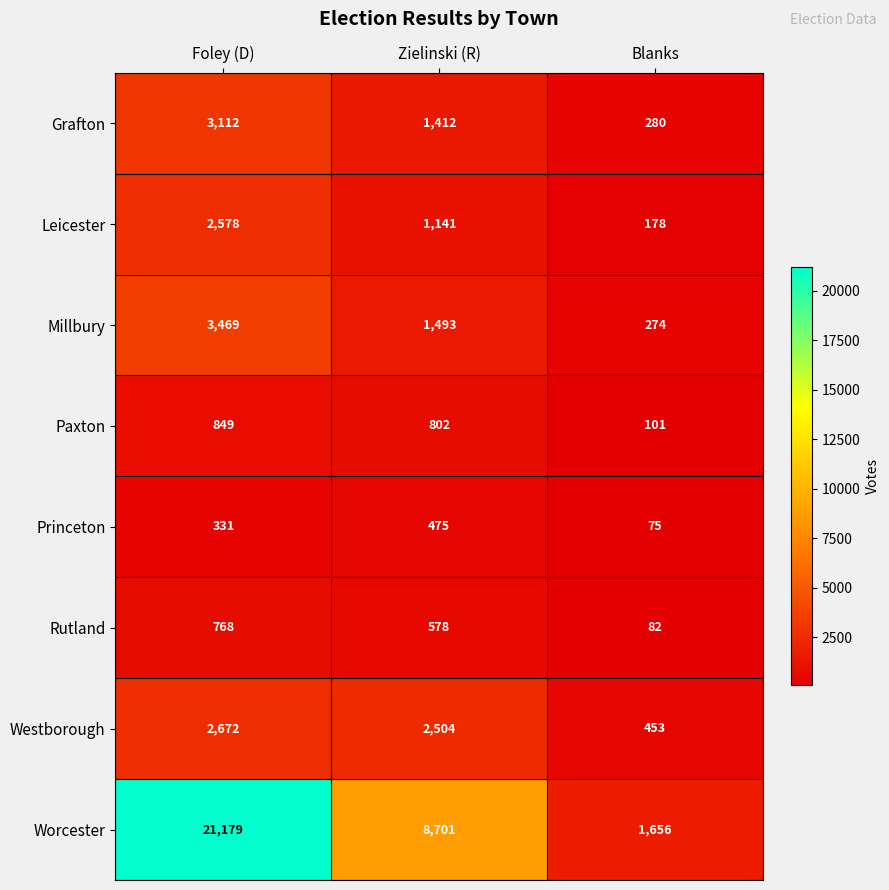

Where does the Paxton series first go above 802?

Foley (D)